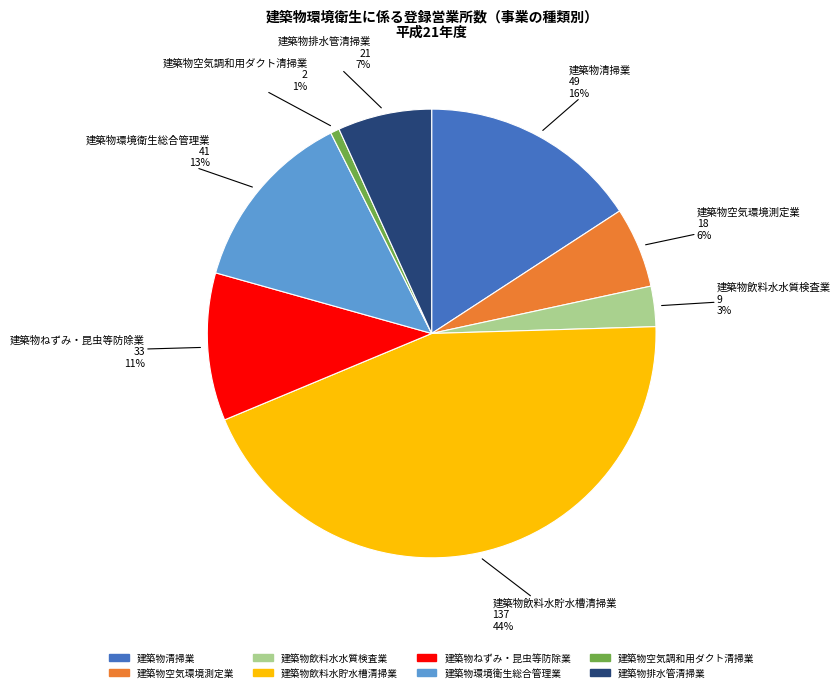

To the nearest percent, what portion does 建築物清掃業 represent?

16%